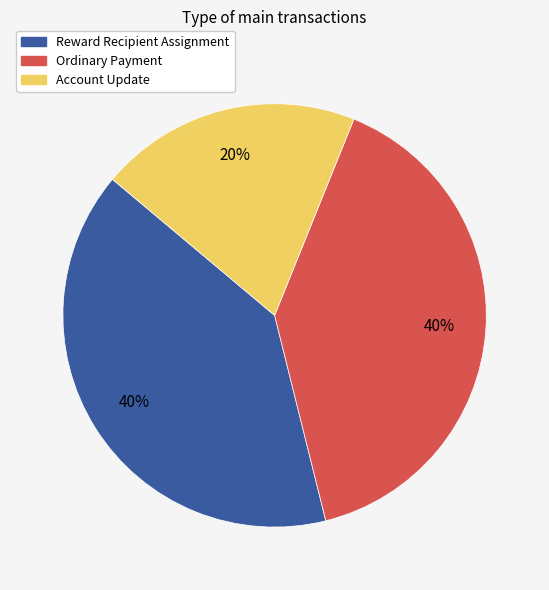

Between Account Update and Ordinary Payment, which is larger?

Ordinary Payment